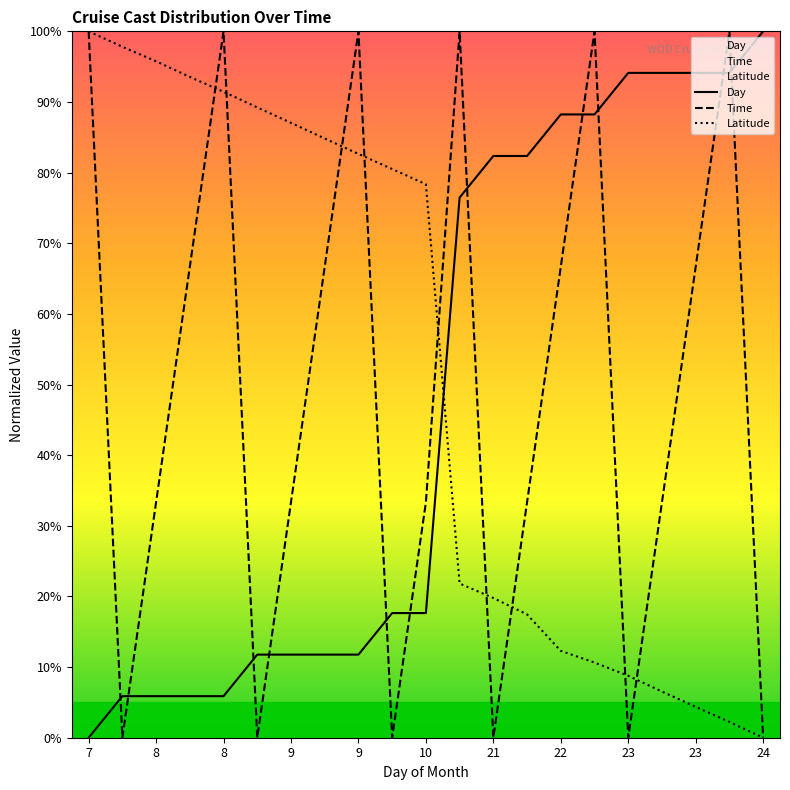

Which series changed the most between 21 and 23?

Day